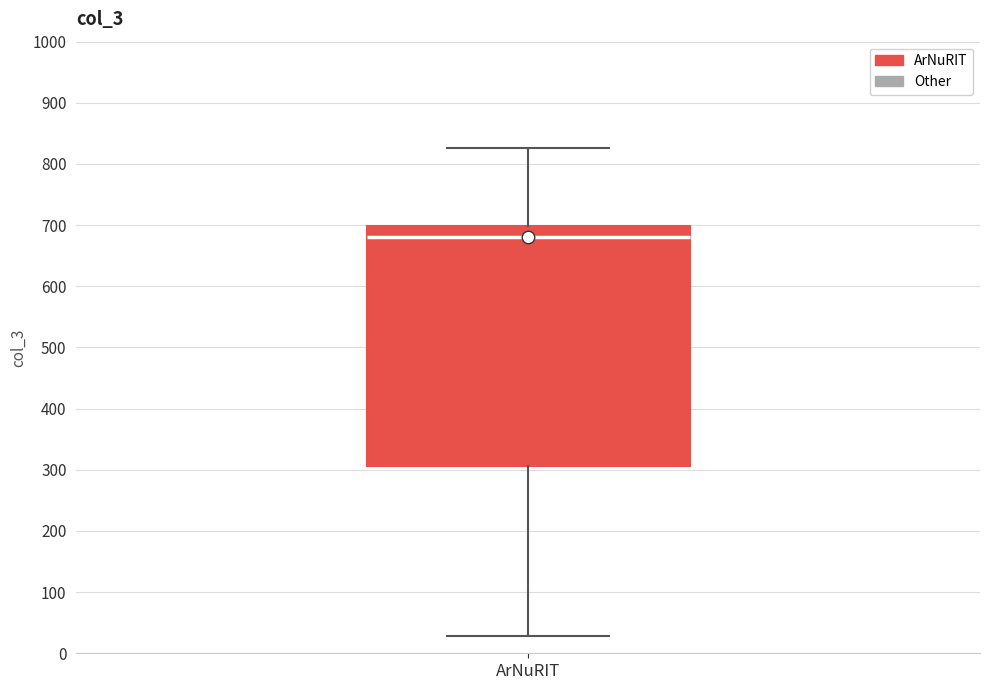

Read this box plot against the y-axis: the position of the median line, the range covered by the box, and the ends of both whiskers. The values are not printed on the chart, so give them approximately, as read against the axis.

median 680, box 310 to 700, whiskers 30 to 830